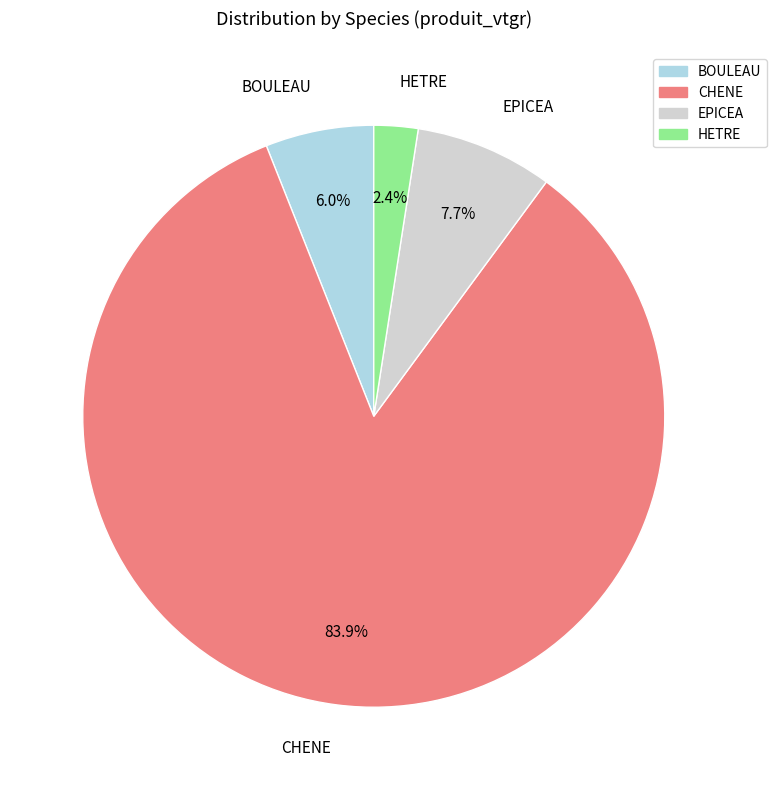

Does HETRE account for over 50% of the chart?

No